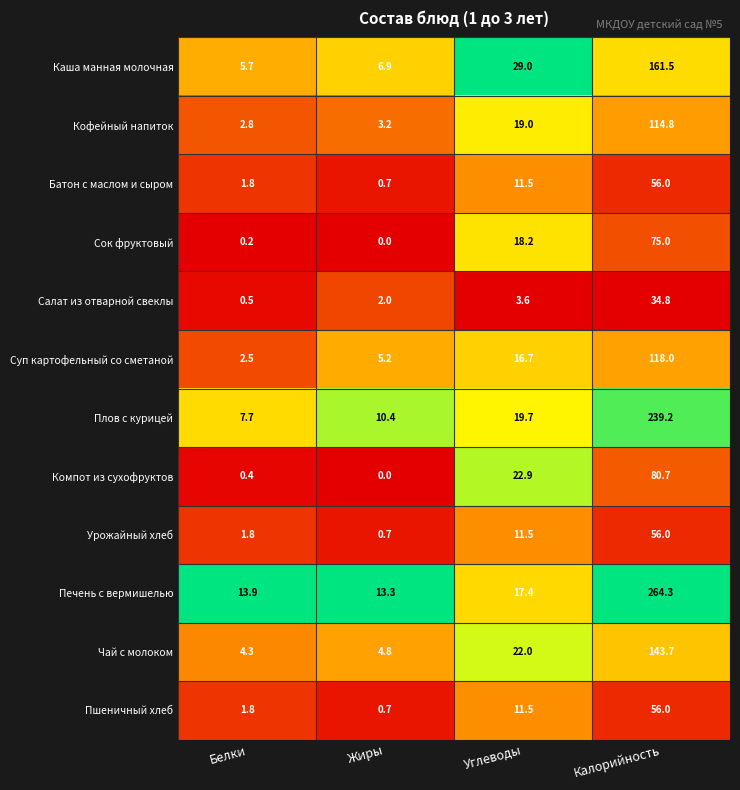

Which series has the widest spread of values?

Печень с вермишелью